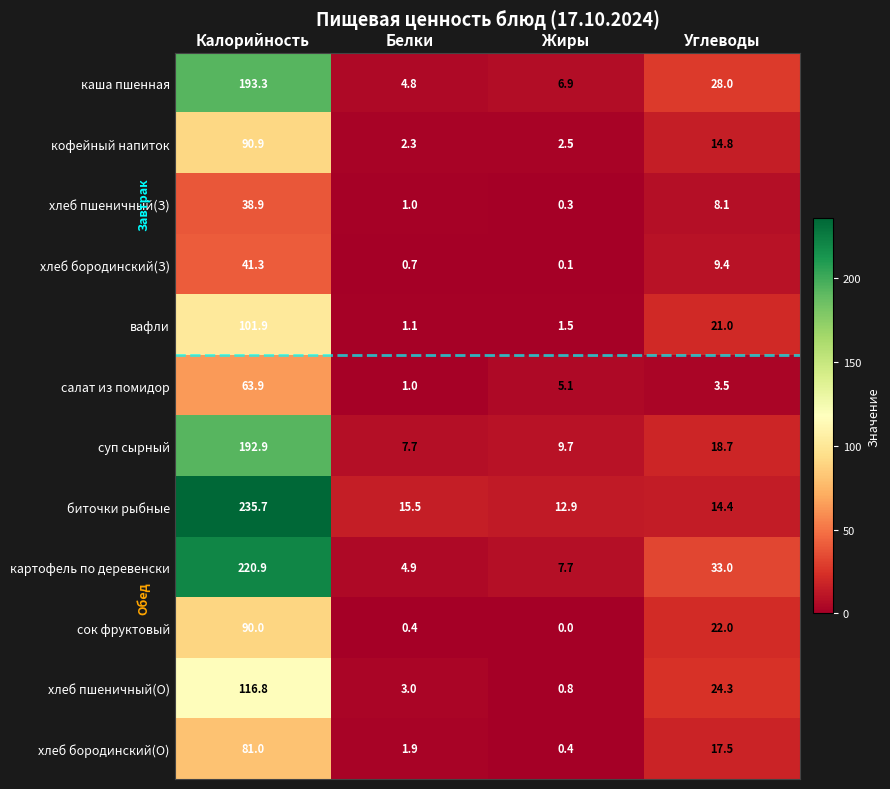

Where does the хлеб пшеничный(З) series first go above 8?

Калорийность